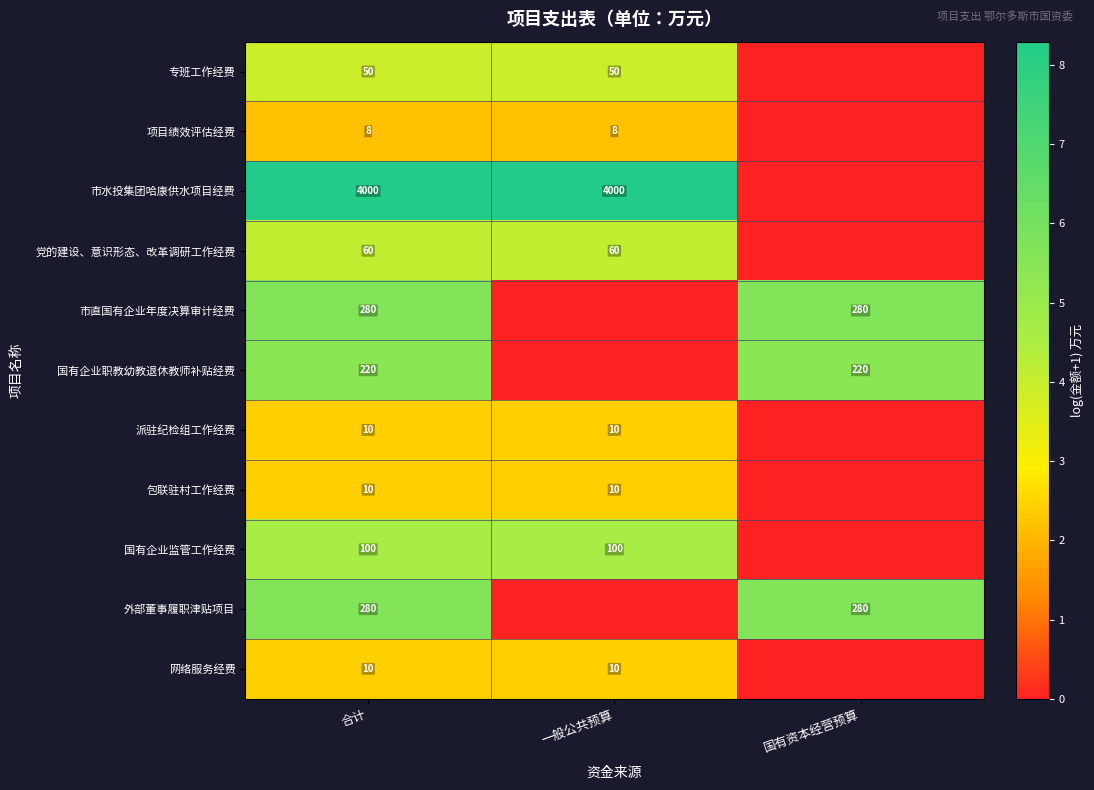

True or false: 网络服务经费 has a value of 2.4 at 一般公共预算.

True